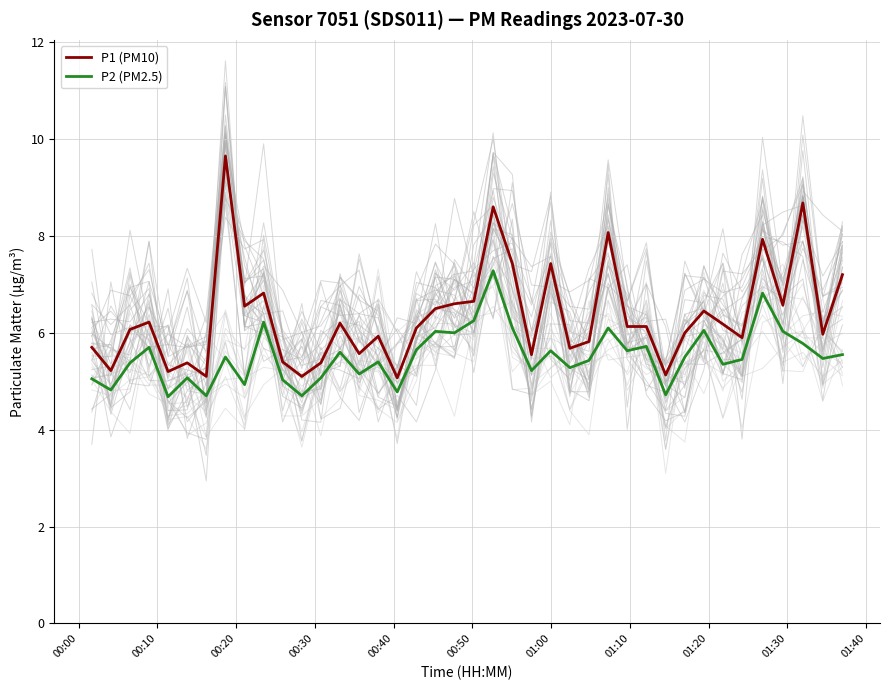

What is the lowest value of the P2 (PM2.5) series?

4.7